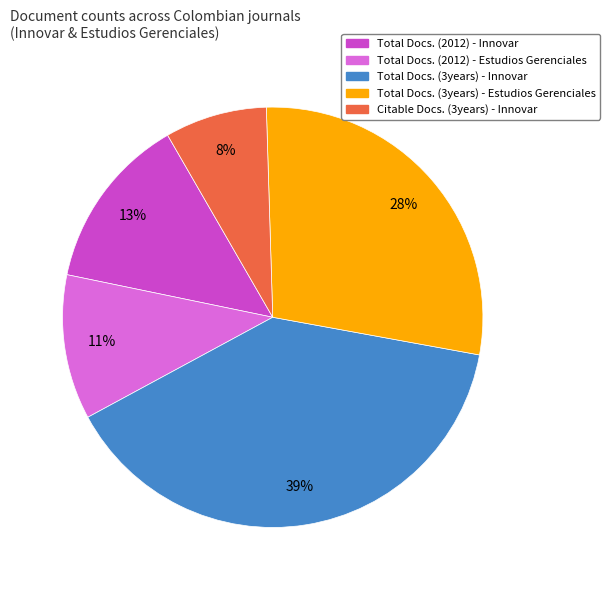

How many slices are in this pie chart?

5